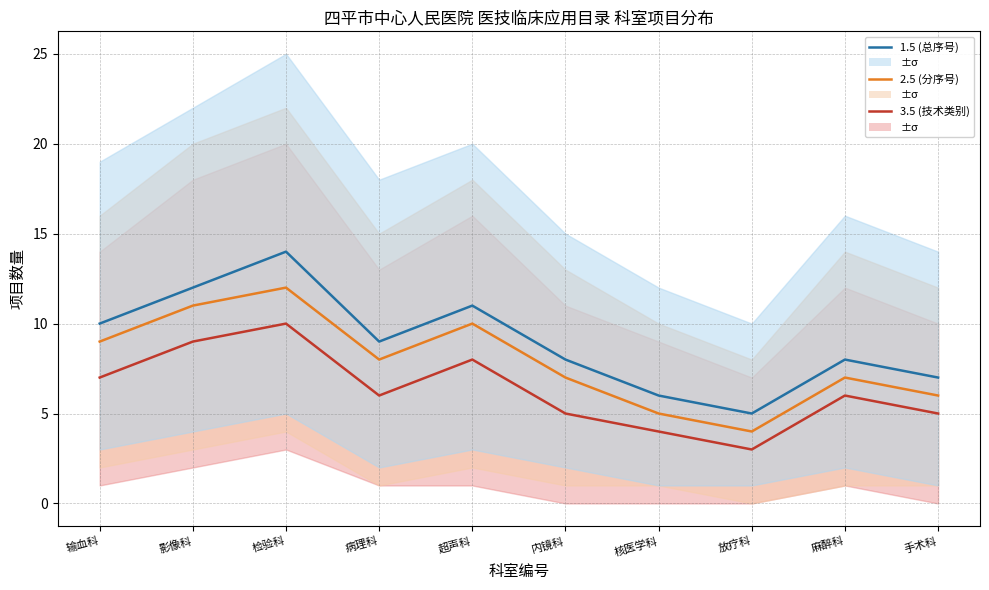

Between 输血科 and 病理科, which series saw the biggest shift?

3.5 (技术类别)